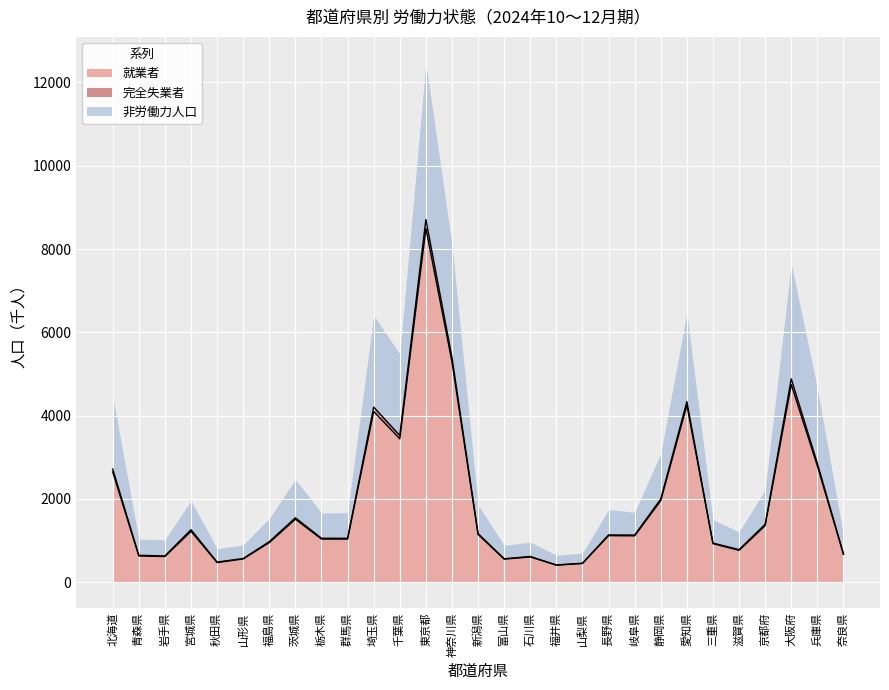

Is it true that 労働力人口 equals 4203 at 埼玉県?

True